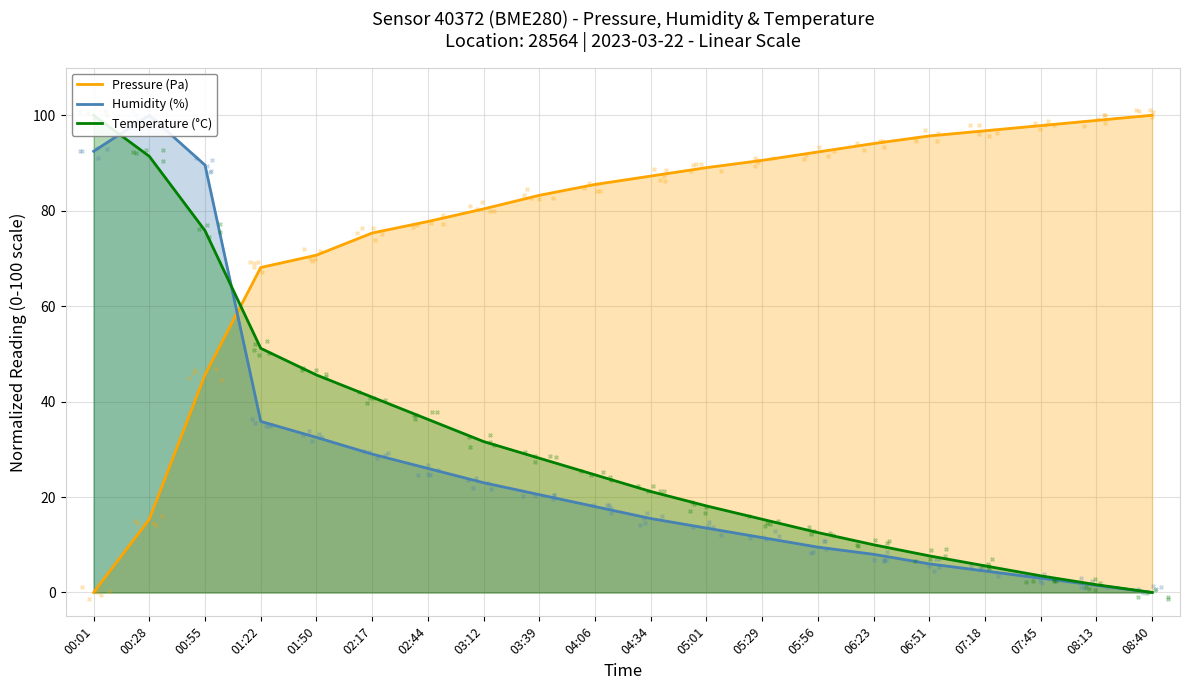

Which series contains the highest Y value?

Pressure (Pa)